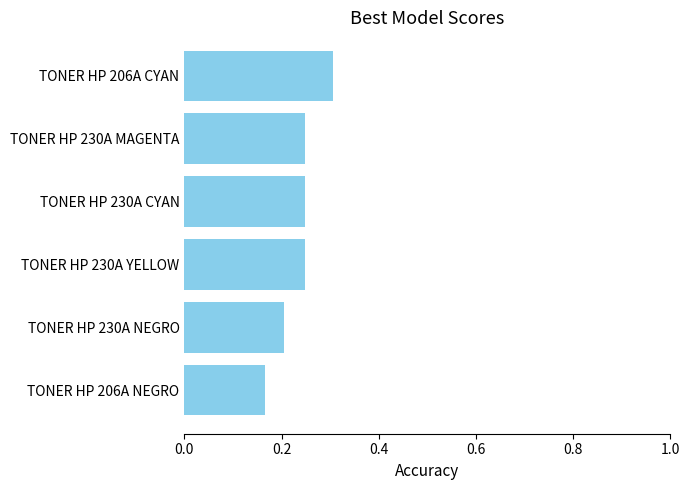

At which label is the value closest to 0?

TONER HP 206A NEGRO